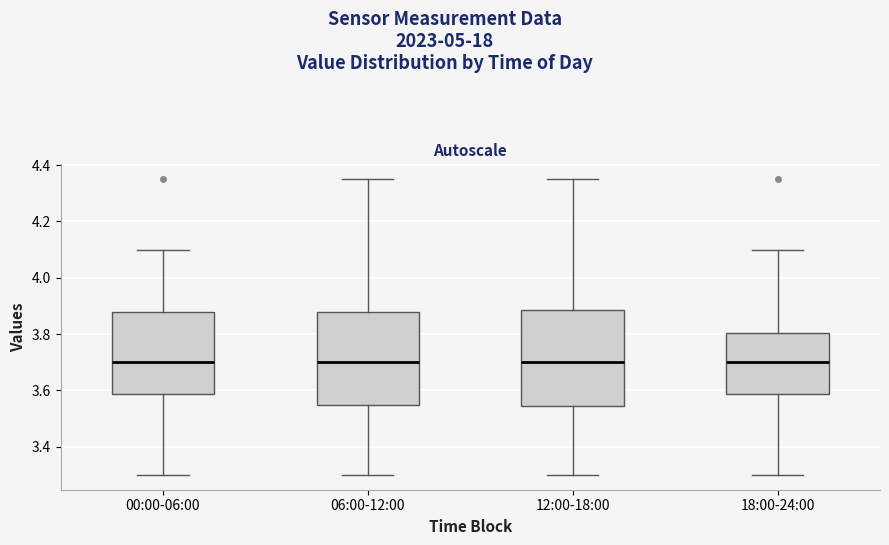

Reading left to right, read every box against the y-axis: the position of its median line, the range the box covers, and the ends of its whiskers. The values are not printed on the chart, so give them approximately, as read against the axis.

00:00-06:00: median 3.70, box 3.58 to 3.88, whiskers 3.30 to 4.10
06:00-12:00: median 3.70, box 3.56 to 3.88, whiskers 3.30 to 4.36
12:00-18:00: median 3.70, box 3.54 to 3.88, whiskers 3.30 to 4.36
18:00-24:00: median 3.70, box 3.58 to 3.80, whiskers 3.30 to 4.10